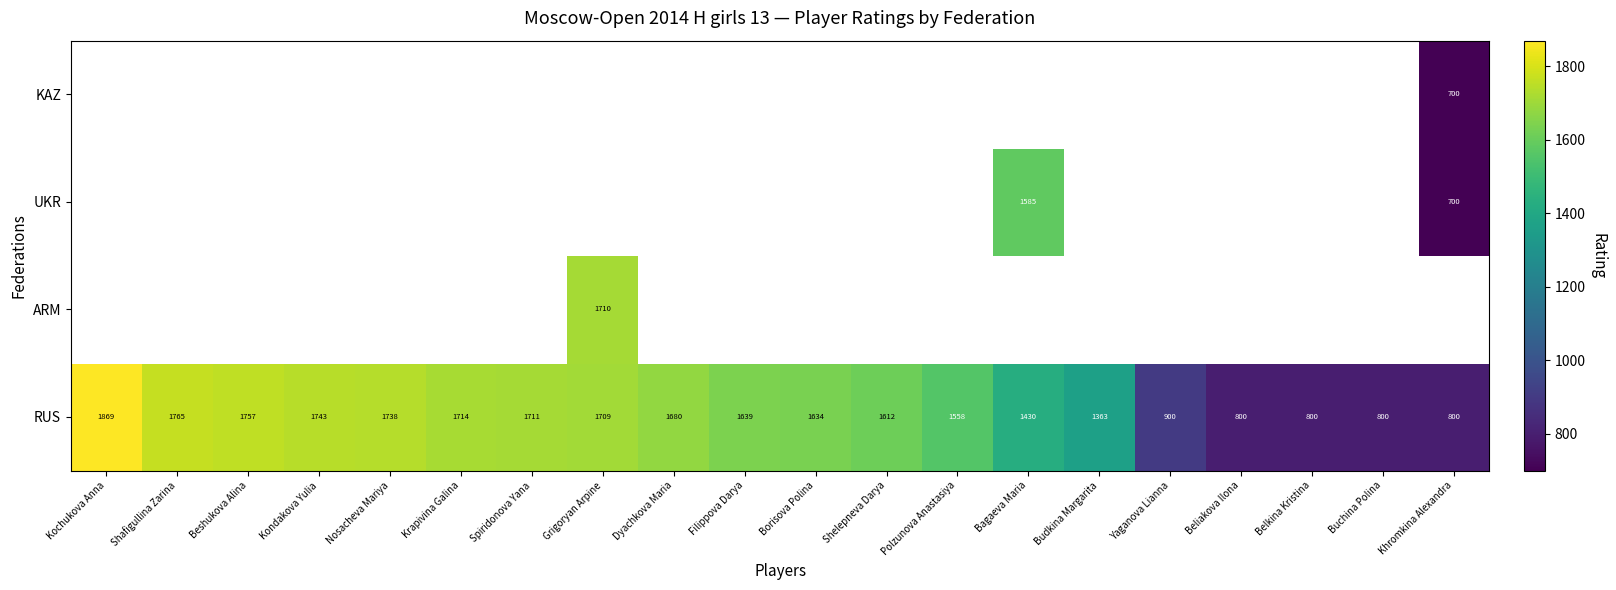

What is the maximum value for RUS?

1869